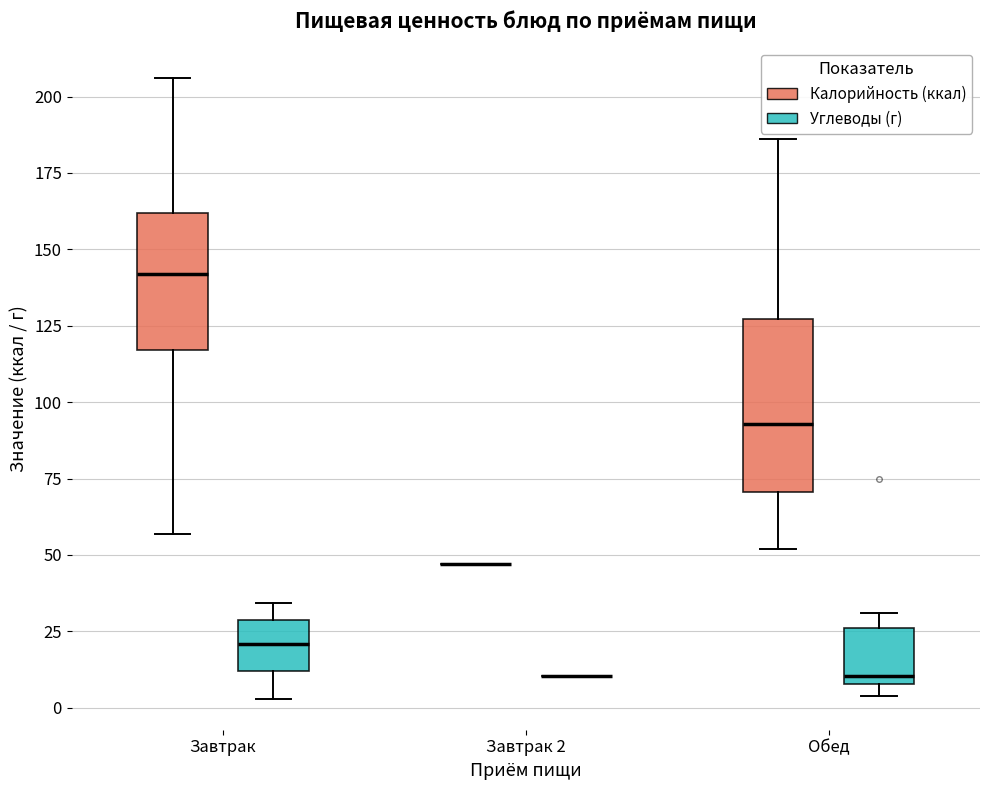

Reading left to right, read every box against the y-axis: the position of its median line, the range the box covers, and the ends of its whiskers. The values are not printed on the chart, so give them approximately, as read against the axis.

Завтрак (Калорийность (ккал)): median 140, box 115 to 160, whiskers 55 to 205
Завтрак (Углеводы (г)): median 20, box 10 to 30, whiskers 5 to 35
Завтрак 2 (Калорийность (ккал)): box collapsed to a line at 45, whiskers 45 to 45
Завтрак 2 (Углеводы (г)): box collapsed to a line at 10, whiskers 10 to 10
Обед (Калорийность (ккал)): median 95, box 70 to 125, whiskers 50 to 185
Обед (Углеводы (г)): median 10 (just above the box's lower edge), box 10 to 25, whiskers 5 to 30